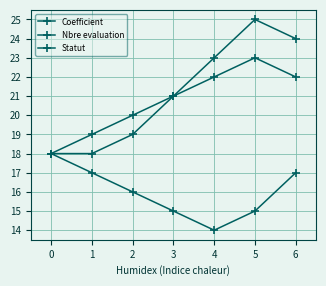

How many interior local valleys does the Coefficient series have?

1